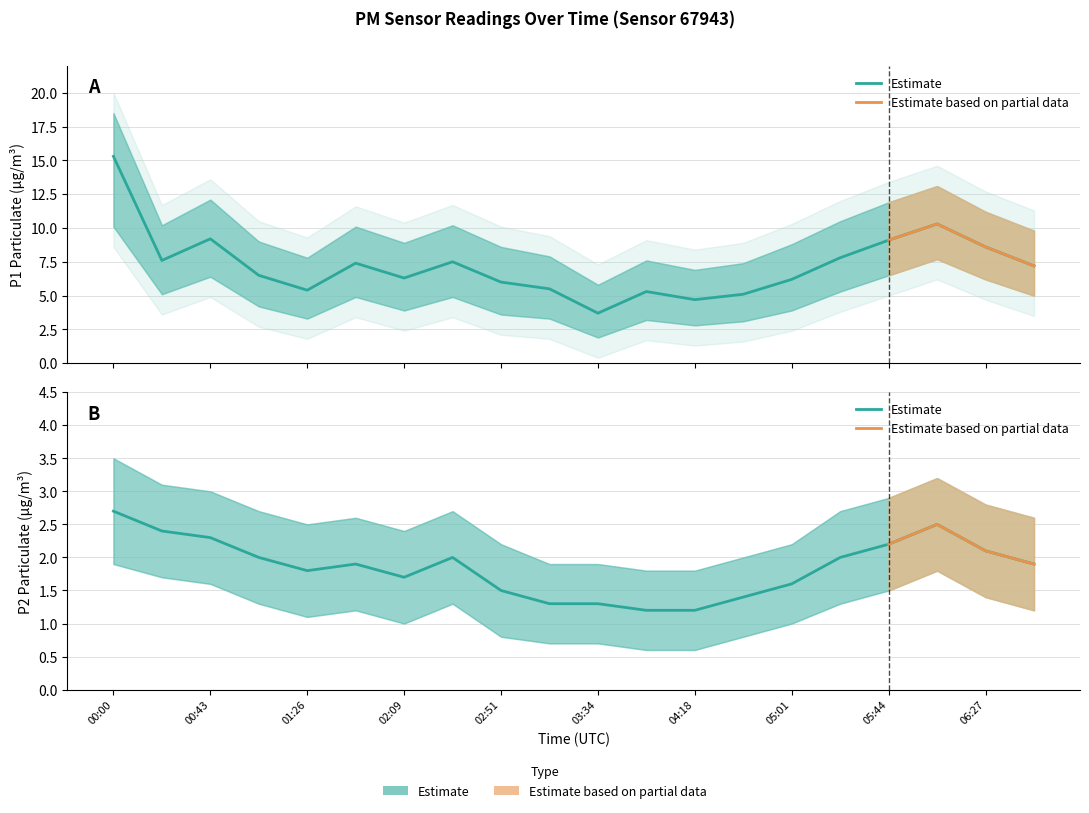

Reading right to left, what are all the values shown in this chart?

P1: 06:48=7.2	06:27=8.6	06:05=10.3	05:44=9.1	05:22=7.8	05:01=6.2	04:39=5.1	04:18=4.7	03:56=5.3	03:34=3.7	03:13=5.5	02:51=6.0	02:30=7.5	02:09=6.3	01:47=7.4	01:26=5.4	01:04=6.5	00:43=9.2	00:22=7.6	00:00=15.3
P2: 06:48=1.9	06:27=2.1	06:05=2.5	05:44=2.2	05:22=2.0	05:01=1.6	04:39=1.4	04:18=1.2	03:56=1.2	03:34=1.3	03:13=1.3	02:51=1.5	02:30=2.0	02:09=1.7	01:47=1.9	01:26=1.8	01:04=2.0	00:43=2.3	00:22=2.4	00:00=2.7